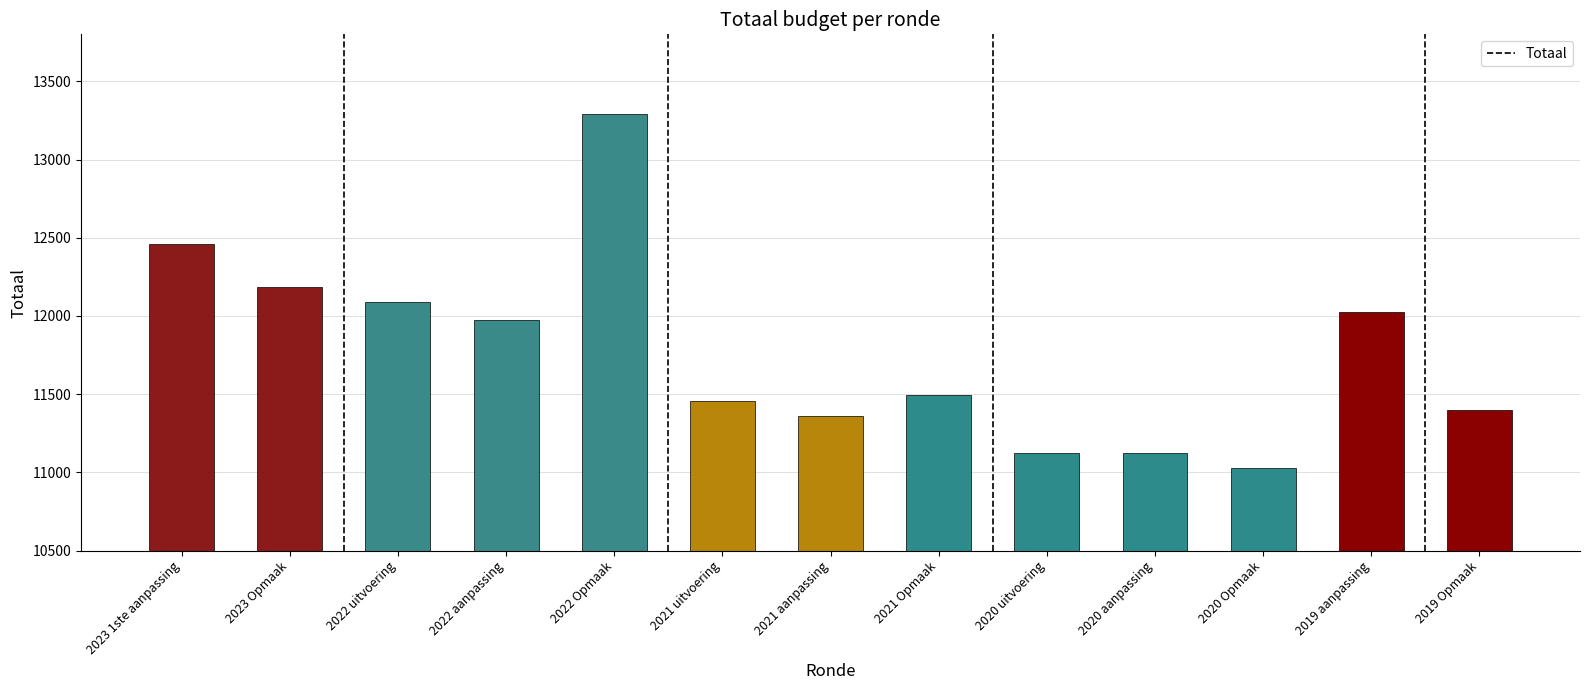

What is the label of the 10th bar from the left?

2020 aanpassing